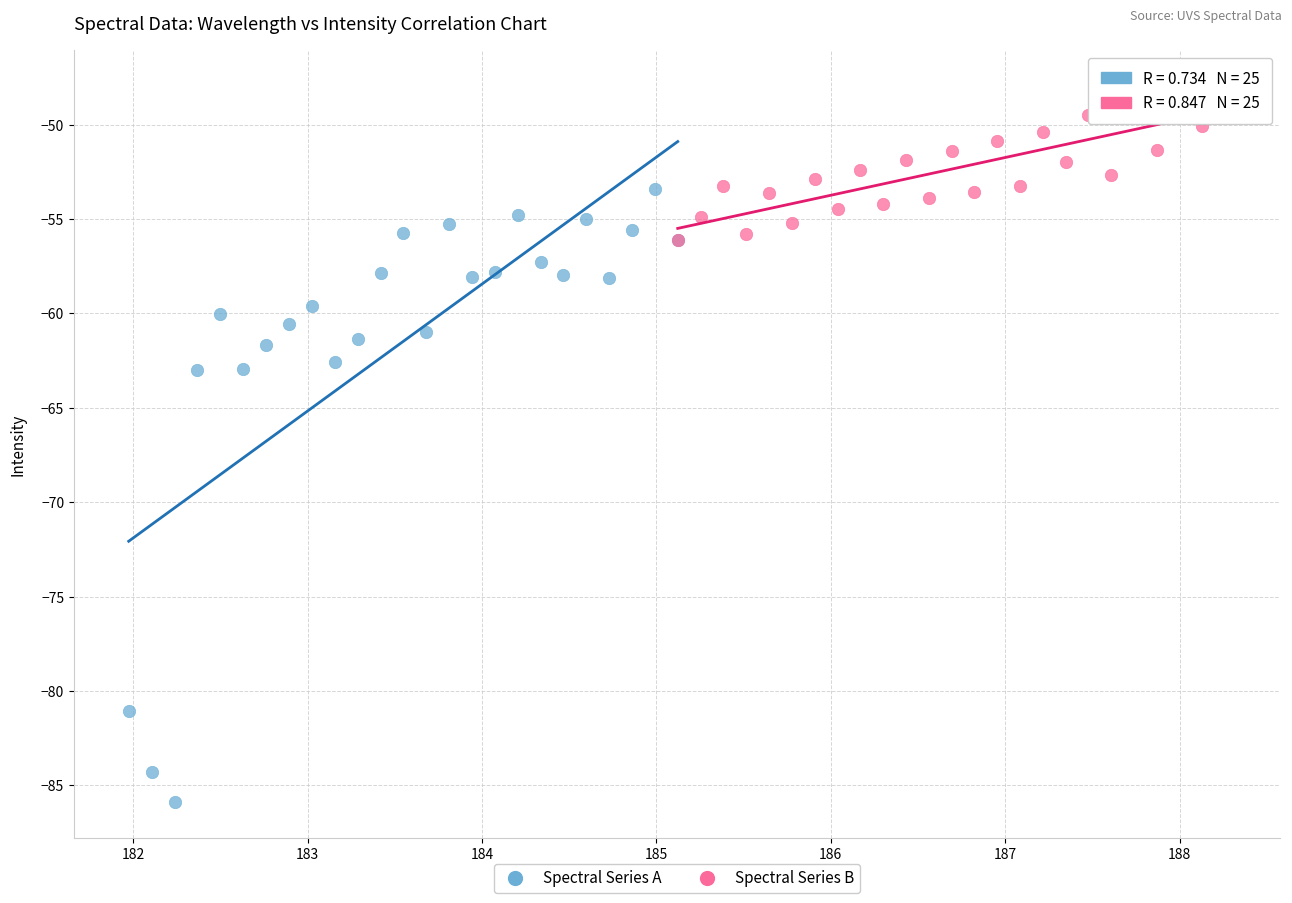

What are all the series names shown in the legend?

Spectral Series A, Spectral Series B